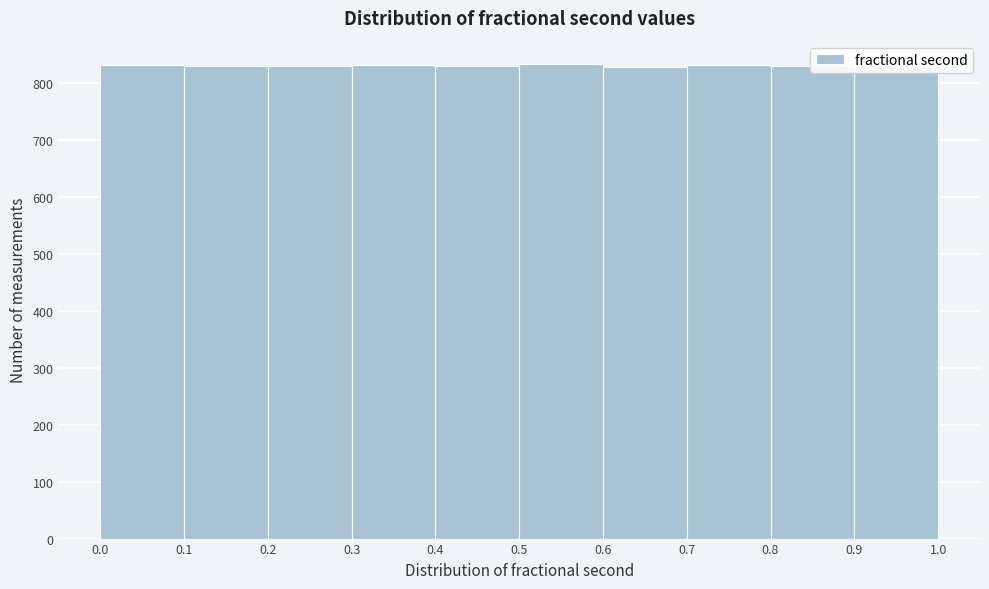

Reading left to right, list every bar in this chart as the range it spans on the x-axis followed by its height. The values are not printed on the chart, so give them approximately, as read against the axis.

0.0 to 0.1: 830
0.1 to 0.2: 830
0.2 to 0.3: 830
0.3 to 0.4: 830
0.4 to 0.5: 830
0.5 to 0.6: 830
0.6 to 0.7: 830
0.7 to 0.8: 830
0.8 to 0.9: 830
0.9 to 1.0: 830